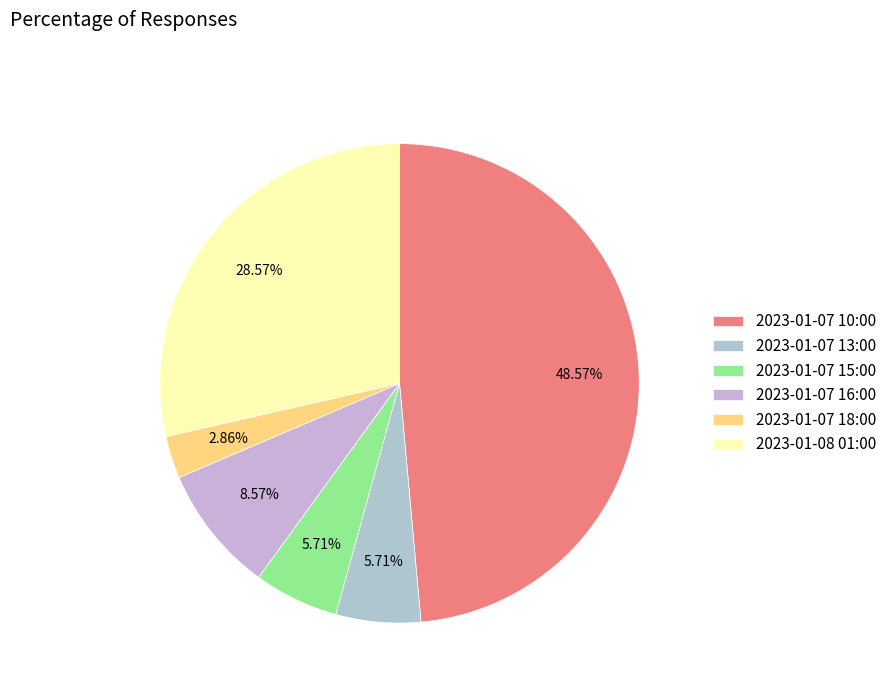

To the nearest percent, what portion does 2023-01-07 13:00 represent?

6%